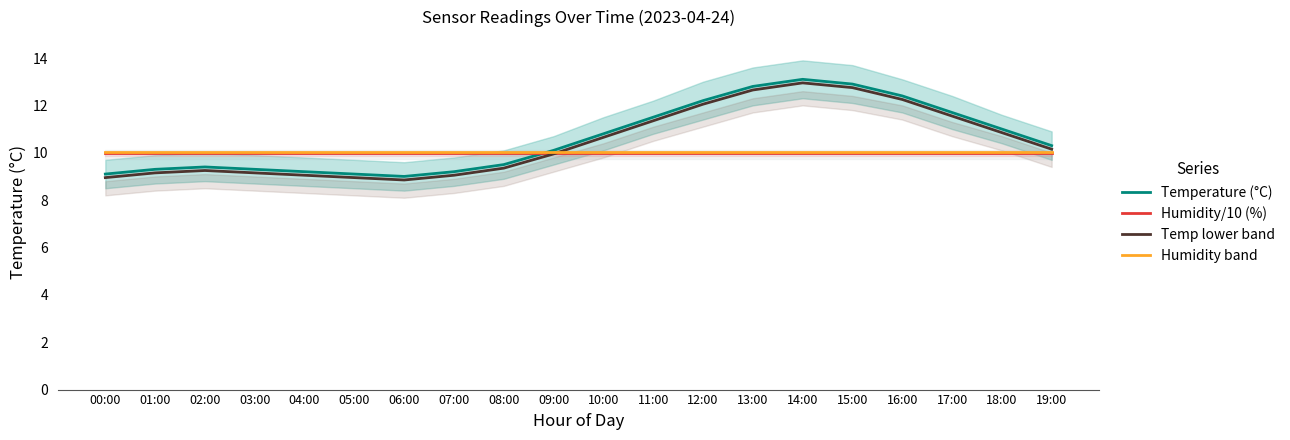

What is the label of the 17th point from the left?

16:00